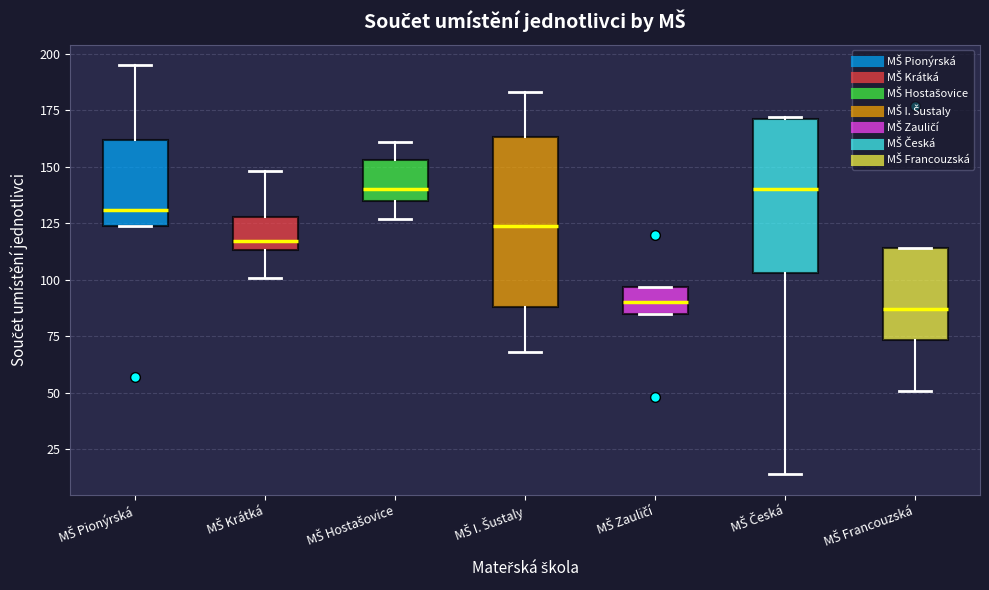

Reading left to right, read every box against the y-axis: the position of its median line, the range the box covers, and the ends of its whiskers. The values are not printed on the chart, so give them approximately, as read against the axis.

MŠ Pionýrská: median 130, box 125 to 160, whiskers 125 to 195
MŠ Krátká: median 115 (just above the box's lower edge), box 115 to 130, whiskers 100 to 150
MŠ Hostašovice: median 140, box 135 to 155, whiskers 125 to 160
MŠ I. Šustaly: median 125, box 90 to 165, whiskers 70 to 185
MŠ Zauličí: median 90, box 85 to 95, whiskers 85 to 95
MŠ Česká: median 140, box 105 to 170, whiskers 15 to 170
MŠ Francouzská: median 85, box 75 to 115, whiskers 50 to 115